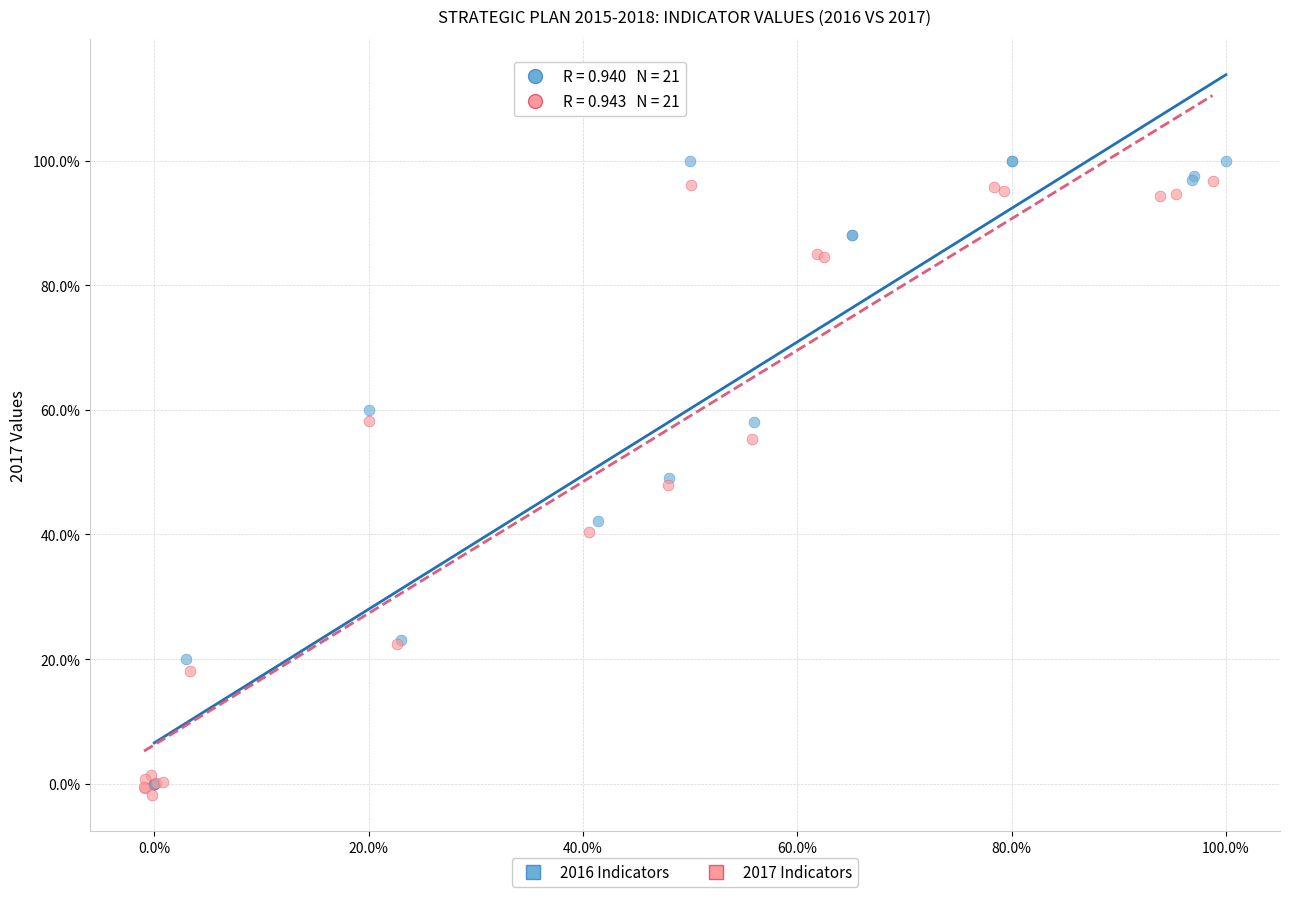

What are all the series names shown in the legend?

2016 Indicators, 2017 Indicators